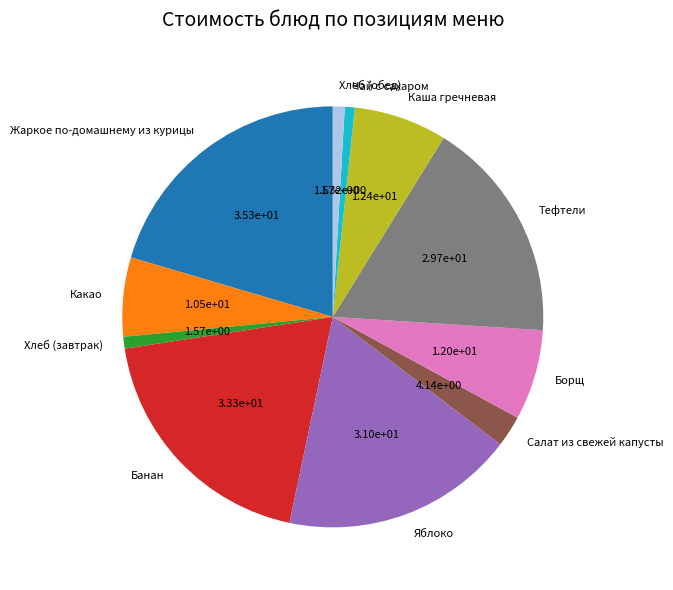

Does any single category account for the majority?

No